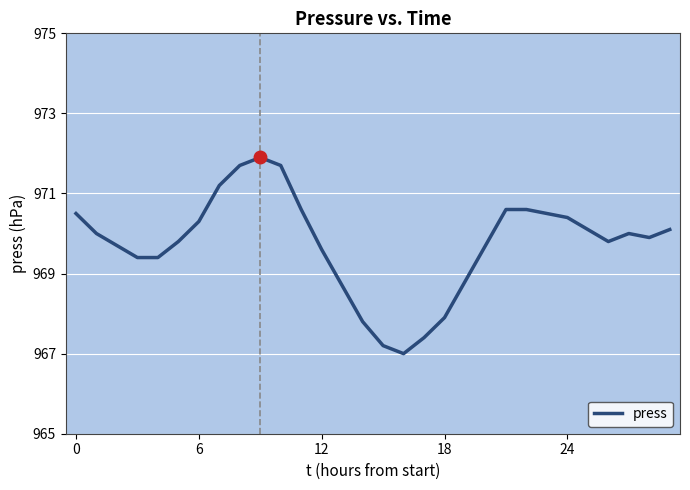

What is the sum of all values?

29092.3